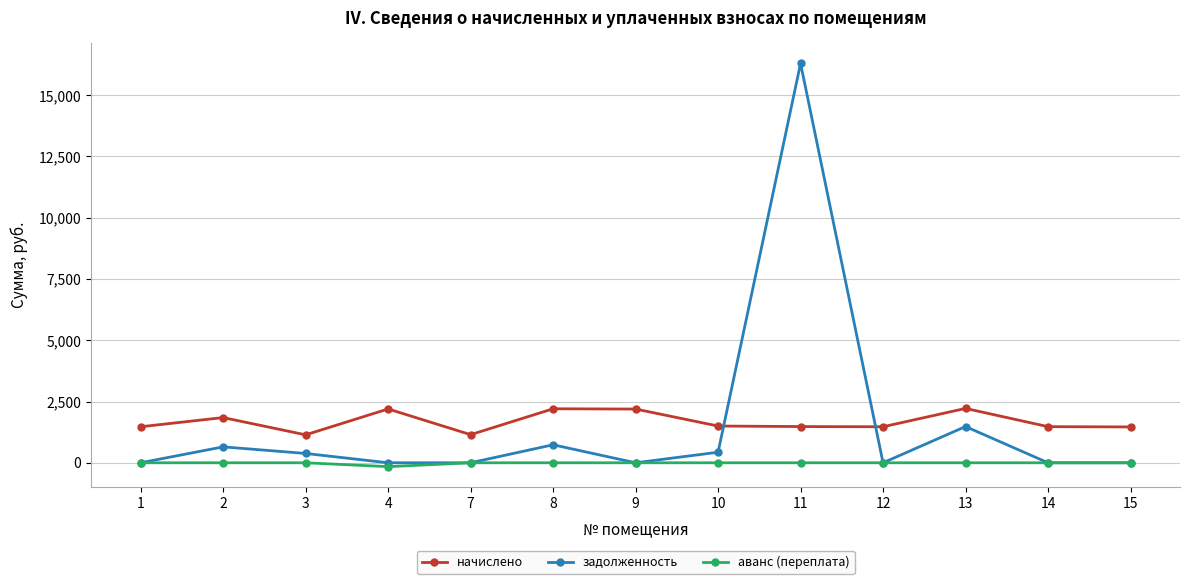

Is this an area chart (filled region under the line)?

No